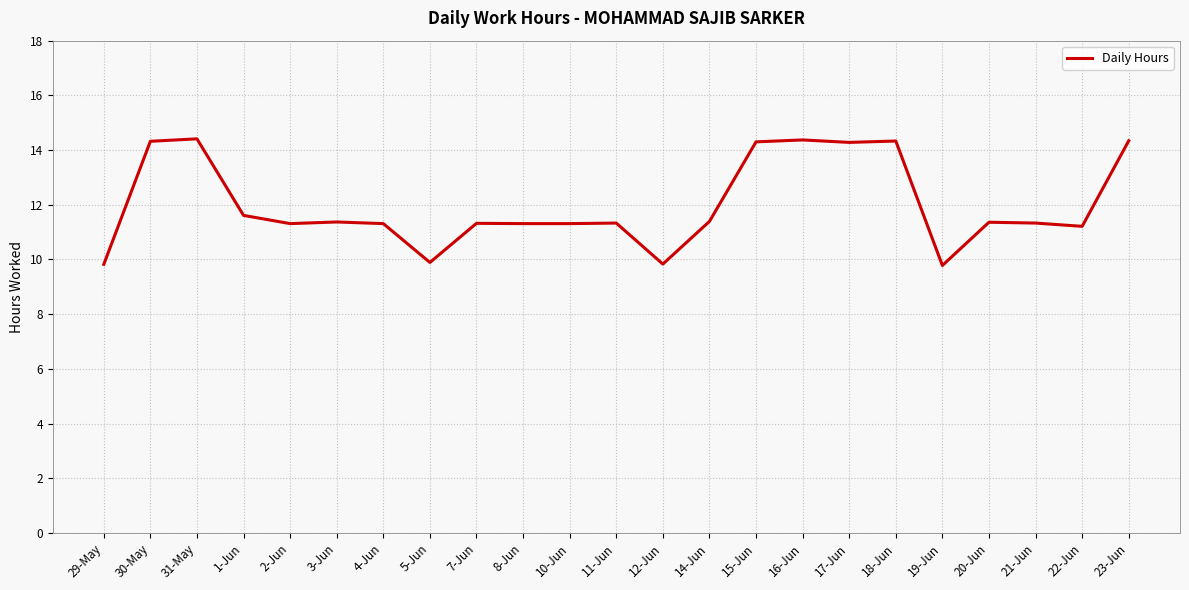

What is the greatest value displayed?

14.4